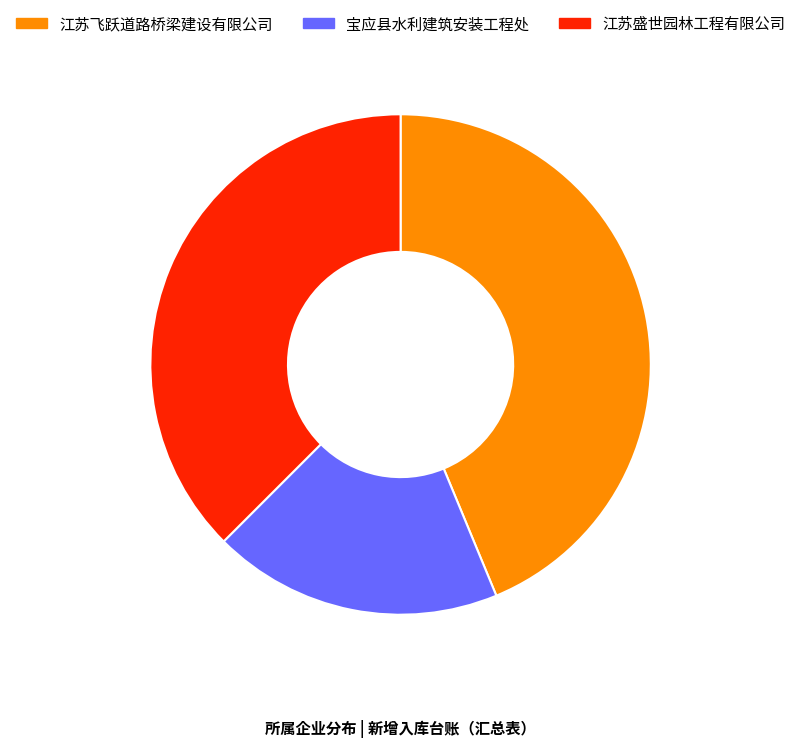

Is there any slice that represents more than half of the pie?

No